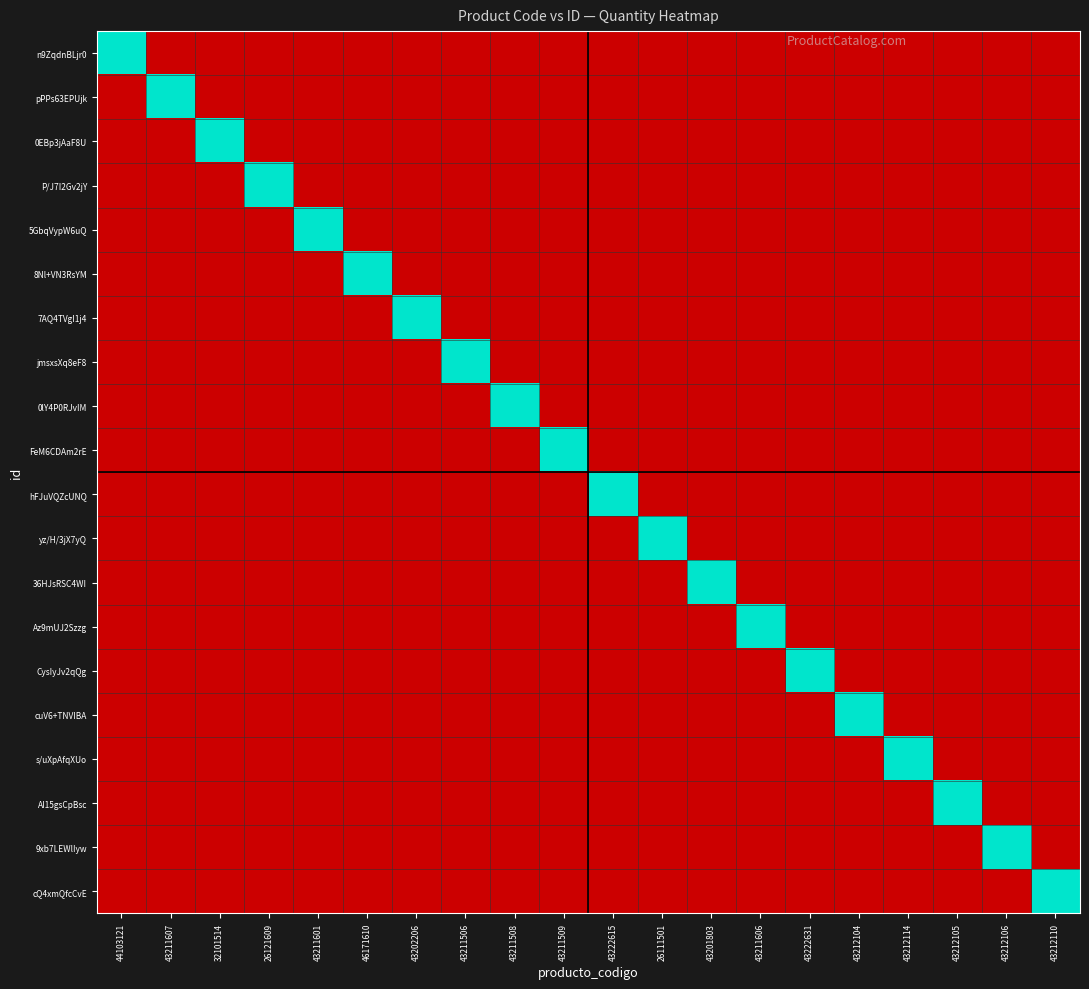

Reading left to right, what are all the values shown in this chart?

n9ZqdnBLjr0: 44103121=1	43211607=0	32101514=0	26121609=0	43211601=0	46171610=0	43202206=0	43211506=0	43211508=0	43211509=0	43222615=0	26111501=0	43201803=0	43211606=0	43222631=0	43212104=0	43212114=0	43212105=0	43212106=0	43212110=0
pPPs63EPUjk: 44103121=0	43211607=1	32101514=0	26121609=0	43211601=0	46171610=0	43202206=0	43211506=0	43211508=0	43211509=0	43222615=0	26111501=0	43201803=0	43211606=0	43222631=0	43212104=0	43212114=0	43212105=0	43212106=0	43212110=0
0EBp3jAaF8U: 44103121=0	43211607=0	32101514=1	26121609=0	43211601=0	46171610=0	43202206=0	43211506=0	43211508=0	43211509=0	43222615=0	26111501=0	43201803=0	43211606=0	43222631=0	43212104=0	43212114=0	43212105=0	43212106=0	43212110=0
P/J7I2Gv2jY: 44103121=0	43211607=0	32101514=0	26121609=1	43211601=0	46171610=0	43202206=0	43211506=0	43211508=0	43211509=0	43222615=0	26111501=0	43201803=0	43211606=0	43222631=0	43212104=0	43212114=0	43212105=0	43212106=0	43212110=0
5GbqVypW6uQ: 44103121=0	43211607=0	32101514=0	26121609=0	43211601=1	46171610=0	43202206=0	43211506=0	43211508=0	43211509=0	43222615=0	26111501=0	43201803=0	43211606=0	43222631=0	43212104=0	43212114=0	43212105=0	43212106=0	43212110=0
8Nl+VN3RsYM: 44103121=0	43211607=0	32101514=0	26121609=0	43211601=0	46171610=1	43202206=0	43211506=0	43211508=0	43211509=0	43222615=0	26111501=0	43201803=0	43211606=0	43222631=0	43212104=0	43212114=0	43212105=0	43212106=0	43212110=0
7AQ4TVgI1j4: 44103121=0	43211607=0	32101514=0	26121609=0	43211601=0	46171610=0	43202206=1	43211506=0	43211508=0	43211509=0	43222615=0	26111501=0	43201803=0	43211606=0	43222631=0	43212104=0	43212114=0	43212105=0	43212106=0	43212110=0
jmsxsXq8eF8: 44103121=0	43211607=0	32101514=0	26121609=0	43211601=0	46171610=0	43202206=0	43211506=1	43211508=0	43211509=0	43222615=0	26111501=0	43201803=0	43211606=0	43222631=0	43212104=0	43212114=0	43212105=0	43212106=0	43212110=0
0lY4P0RJvIM: 44103121=0	43211607=0	32101514=0	26121609=0	43211601=0	46171610=0	43202206=0	43211506=0	43211508=1	43211509=0	43222615=0	26111501=0	43201803=0	43211606=0	43222631=0	43212104=0	43212114=0	43212105=0	43212106=0	43212110=0
FeM6CDAm2rE: 44103121=0	43211607=0	32101514=0	26121609=0	43211601=0	46171610=0	43202206=0	43211506=0	43211508=0	43211509=1	43222615=0	26111501=0	43201803=0	43211606=0	43222631=0	43212104=0	43212114=0	43212105=0	43212106=0	43212110=0
hFJuVQZcUNQ: 44103121=0	43211607=0	32101514=0	26121609=0	43211601=0	46171610=0	43202206=0	43211506=0	43211508=0	43211509=0	43222615=1	26111501=0	43201803=0	43211606=0	43222631=0	43212104=0	43212114=0	43212105=0	43212106=0	43212110=0
yz/H/3jX7yQ: 44103121=0	43211607=0	32101514=0	26121609=0	43211601=0	46171610=0	43202206=0	43211506=0	43211508=0	43211509=0	43222615=0	26111501=1	43201803=0	43211606=0	43222631=0	43212104=0	43212114=0	43212105=0	43212106=0	43212110=0
36HJsRSC4WI: 44103121=0	43211607=0	32101514=0	26121609=0	43211601=0	46171610=0	43202206=0	43211506=0	43211508=0	43211509=0	43222615=0	26111501=0	43201803=1	43211606=0	43222631=0	43212104=0	43212114=0	43212105=0	43212106=0	43212110=0
Az9mUJ2Szzg: 44103121=0	43211607=0	32101514=0	26121609=0	43211601=0	46171610=0	43202206=0	43211506=0	43211508=0	43211509=0	43222615=0	26111501=0	43201803=0	43211606=1	43222631=0	43212104=0	43212114=0	43212105=0	43212106=0	43212110=0
CysIyJv2qQg: 44103121=0	43211607=0	32101514=0	26121609=0	43211601=0	46171610=0	43202206=0	43211506=0	43211508=0	43211509=0	43222615=0	26111501=0	43201803=0	43211606=0	43222631=1	43212104=0	43212114=0	43212105=0	43212106=0	43212110=0
cuV6+TNVIBA: 44103121=0	43211607=0	32101514=0	26121609=0	43211601=0	46171610=0	43202206=0	43211506=0	43211508=0	43211509=0	43222615=0	26111501=0	43201803=0	43211606=0	43222631=0	43212104=1	43212114=0	43212105=0	43212106=0	43212110=0
s/uXpAfqXUo: 44103121=0	43211607=0	32101514=0	26121609=0	43211601=0	46171610=0	43202206=0	43211506=0	43211508=0	43211509=0	43222615=0	26111501=0	43201803=0	43211606=0	43222631=0	43212104=0	43212114=1	43212105=0	43212106=0	43212110=0
AI15gsCpBsc: 44103121=0	43211607=0	32101514=0	26121609=0	43211601=0	46171610=0	43202206=0	43211506=0	43211508=0	43211509=0	43222615=0	26111501=0	43201803=0	43211606=0	43222631=0	43212104=0	43212114=0	43212105=1	43212106=0	43212110=0
9xb7LEWlIyw: 44103121=0	43211607=0	32101514=0	26121609=0	43211601=0	46171610=0	43202206=0	43211506=0	43211508=0	43211509=0	43222615=0	26111501=0	43201803=0	43211606=0	43222631=0	43212104=0	43212114=0	43212105=0	43212106=1	43212110=0
cQ4xmQfcCvE: 44103121=0	43211607=0	32101514=0	26121609=0	43211601=0	46171610=0	43202206=0	43211506=0	43211508=0	43211509=0	43222615=0	26111501=0	43201803=0	43211606=0	43222631=0	43212104=0	43212114=0	43212105=0	43212106=0	43212110=1